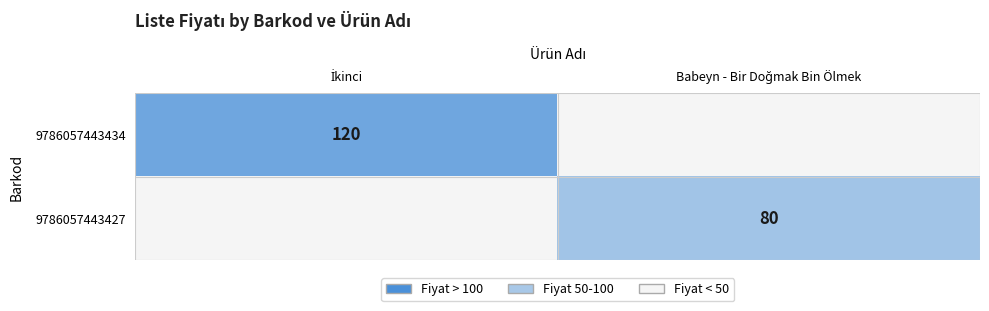

At how many categories does at least one series exceed 98?

1